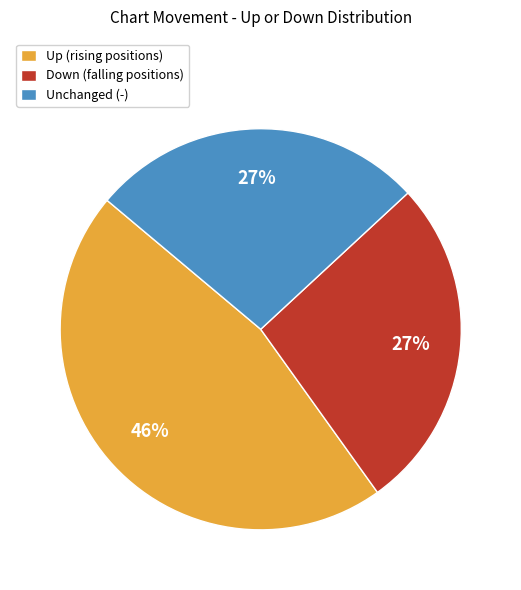

To the nearest percent, what is the average slice percentage?

33%